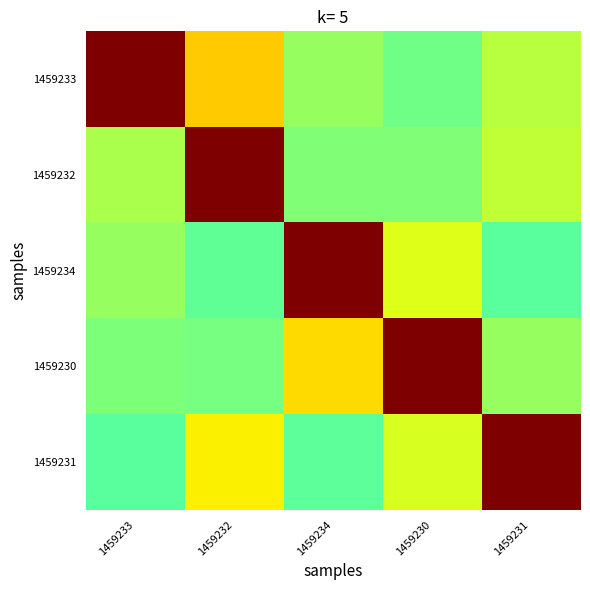

What is the spread (max minus min) of values at 1459230?

0.5